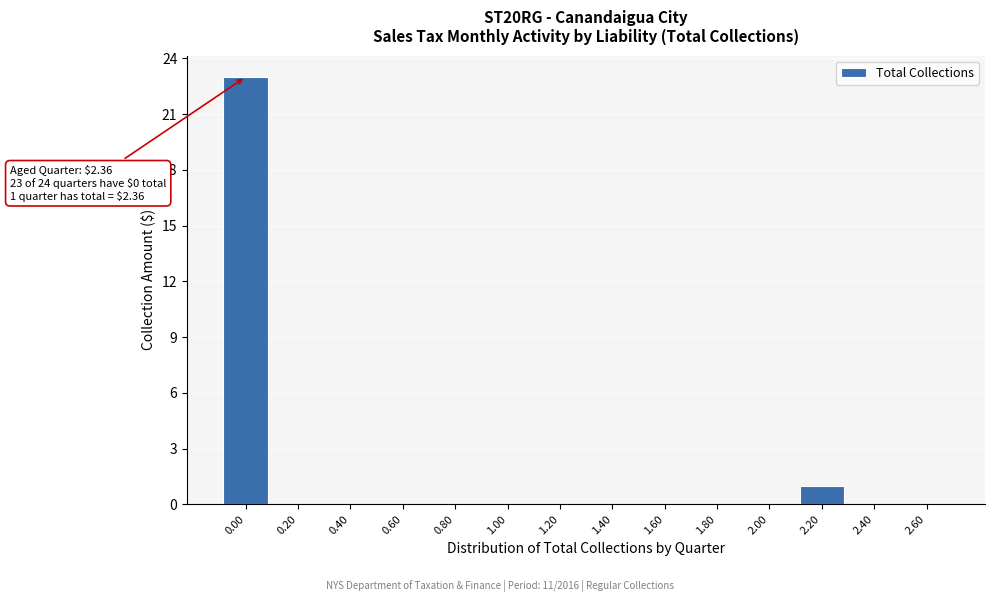

Reading left to right, list all the values displayed in this chart.

0.00=23	0.20=0	0.40=0	0.60=0	0.80=0	1.00=0	1.20=0	1.40=0	1.60=0	1.80=0	2.00=0	2.20=1	2.40=0	2.60=0